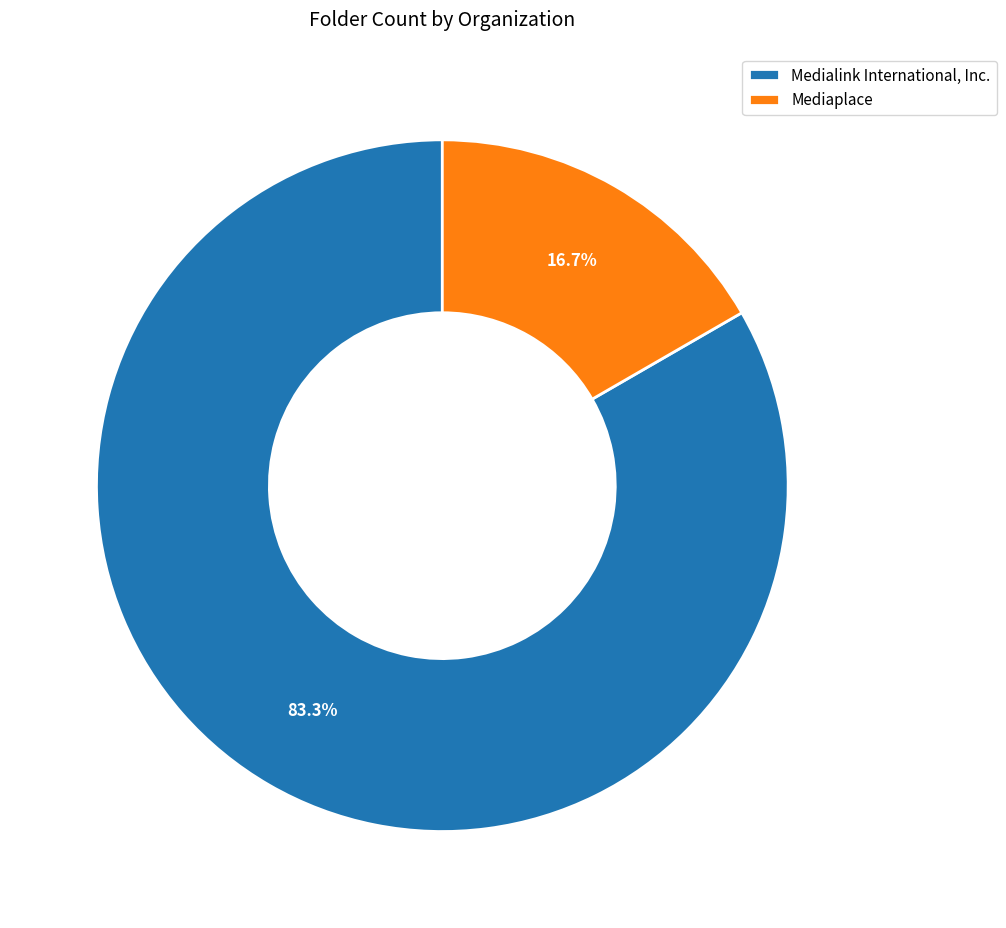

True or false: Medialink International, Inc. accounts for 71% of the total.

False